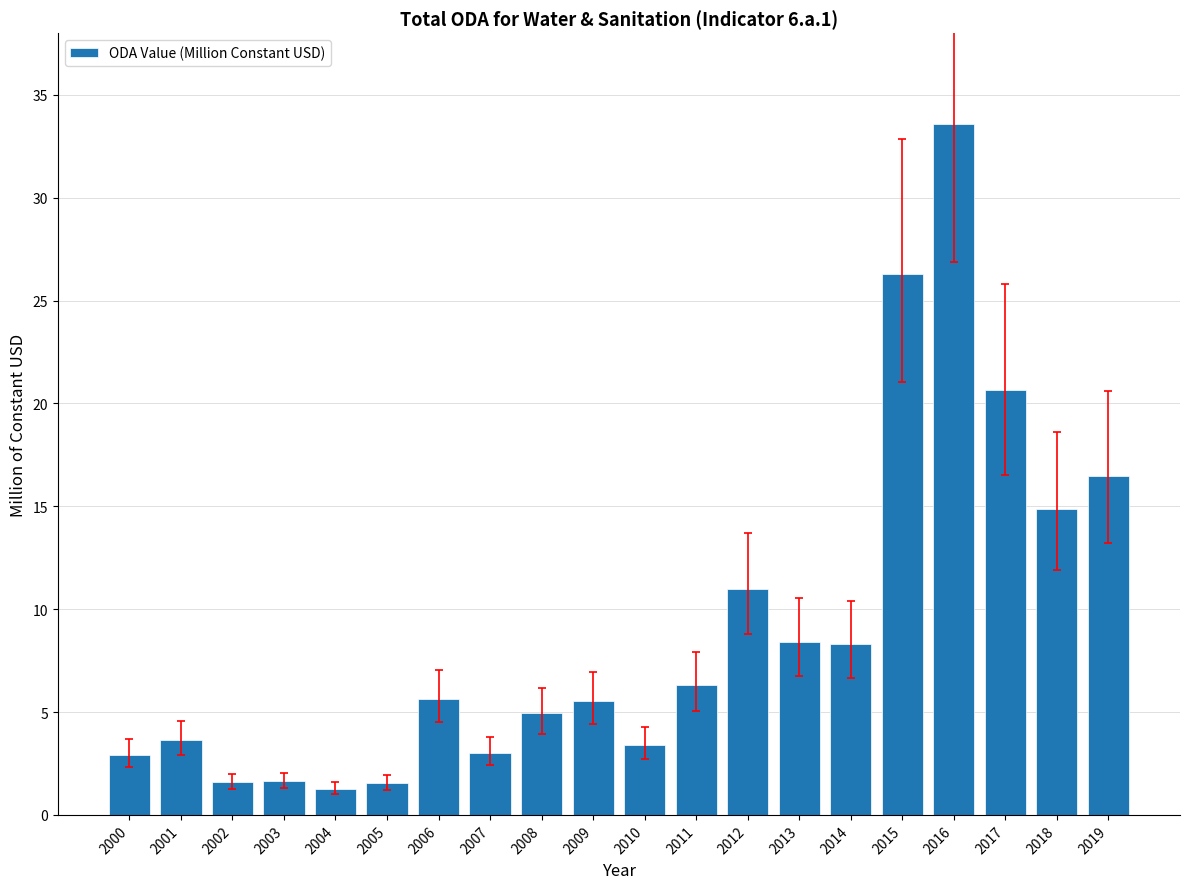

Where is the data nearest to the value 17?

2019